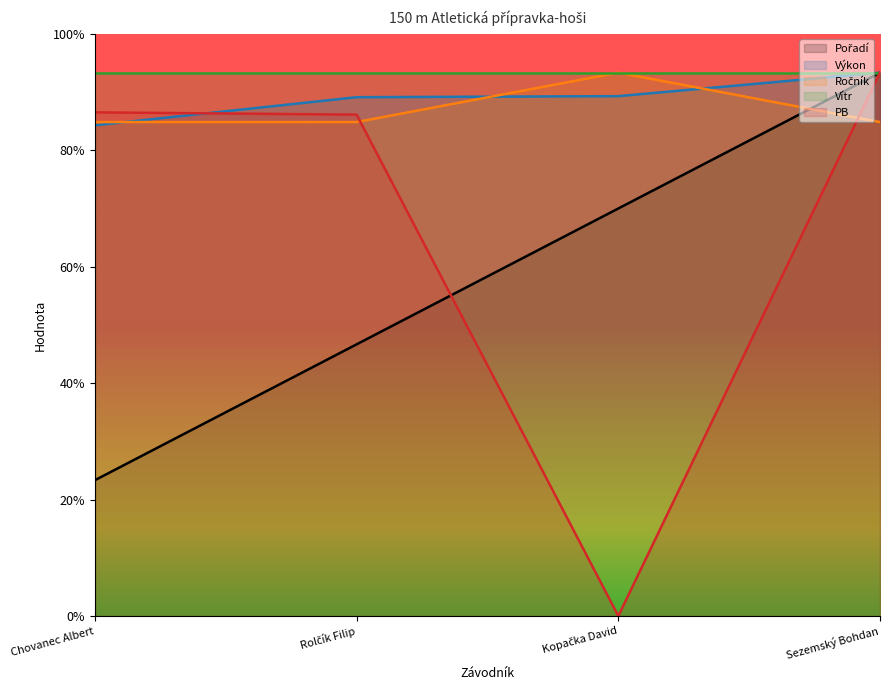

True or false: PB has a value of 11.0 at Kopačka David.

False